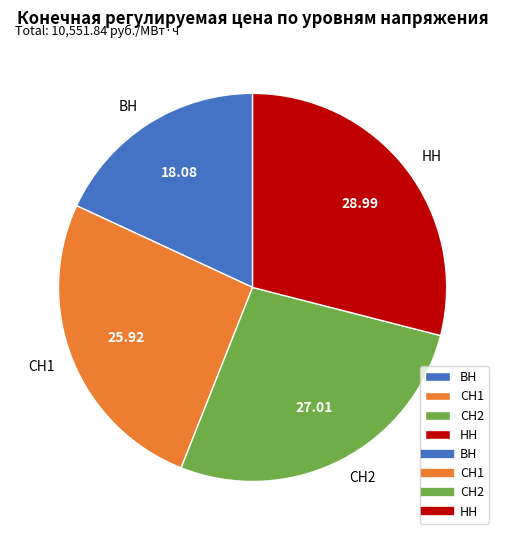

Which slice is the largest?

НН